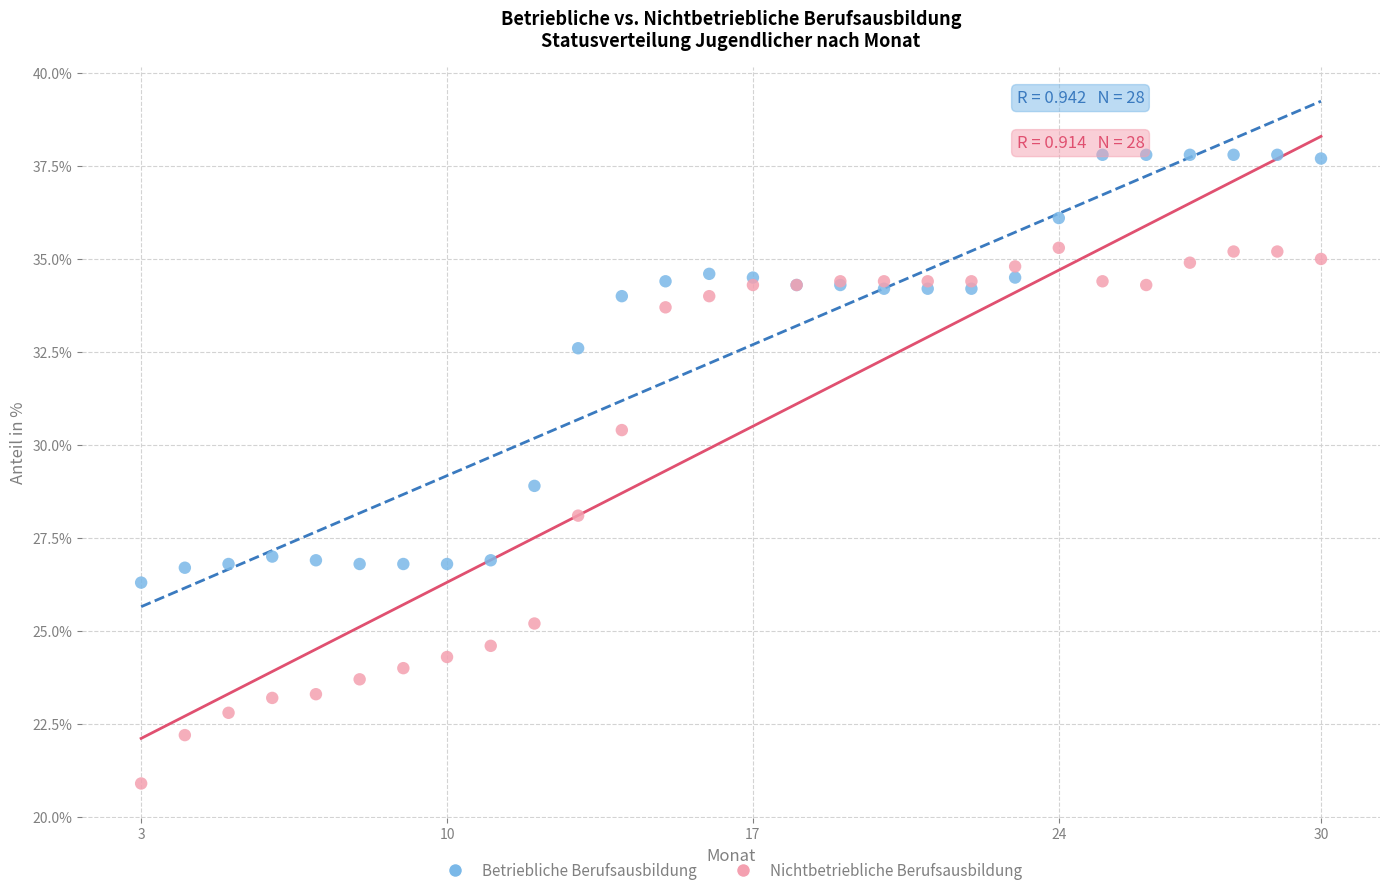

Which series reaches the minimum Y coordinate?

Nichtbetriebliche Berufsausbildung